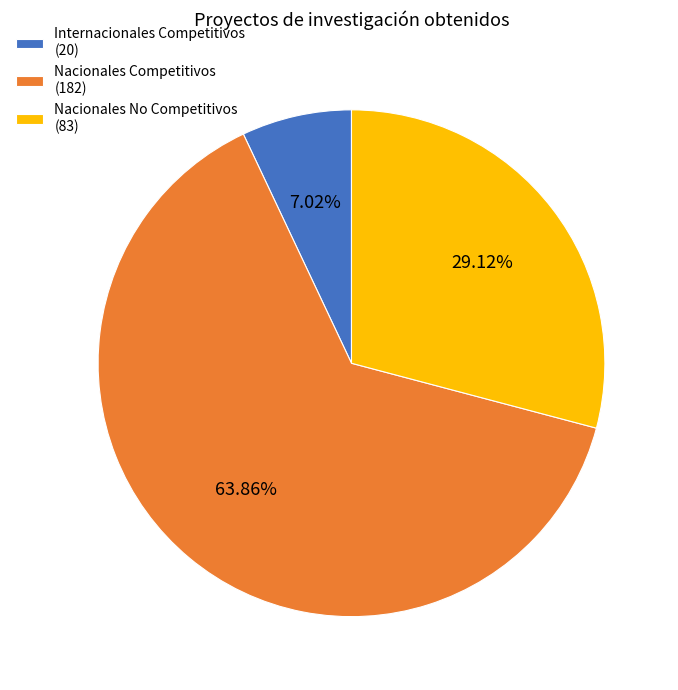

Combined, do Internacionales Competitivos (20) and Nacionales Competitivos (182) account for over 50%?

Yes